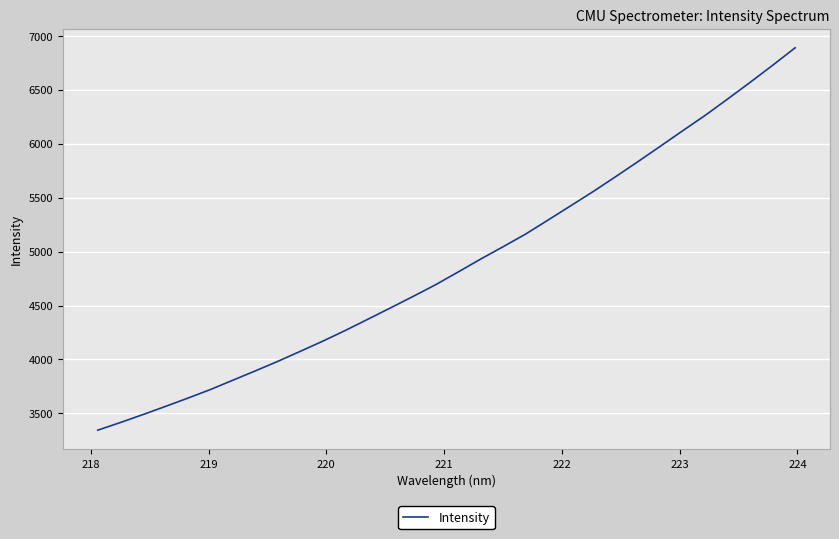

What is the minimum value shown in the chart?

3344.6